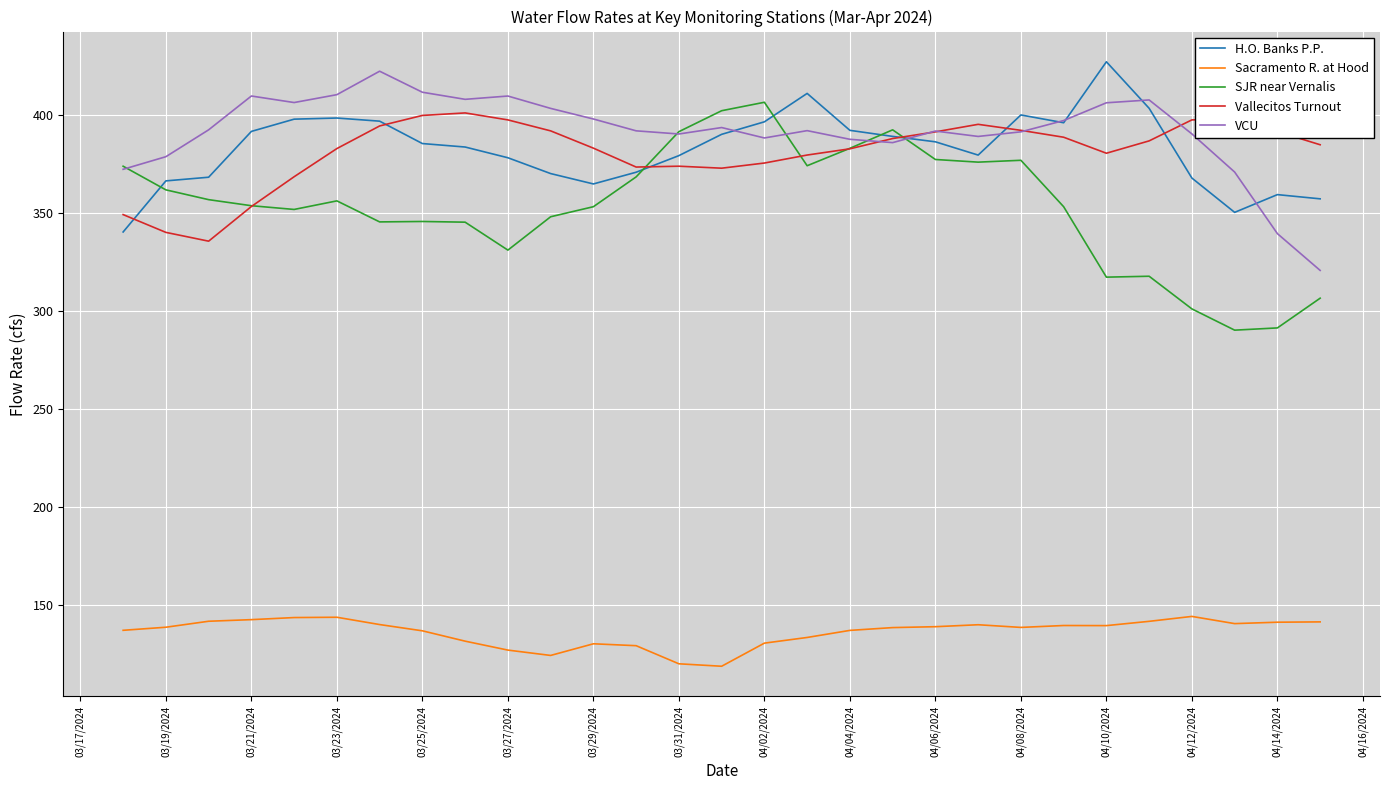

What are all the series names shown in the legend?

H.O. Banks P.P., Sacramento R. at Hood, SJR near Vernalis, Vallecitos Turnout, VCU